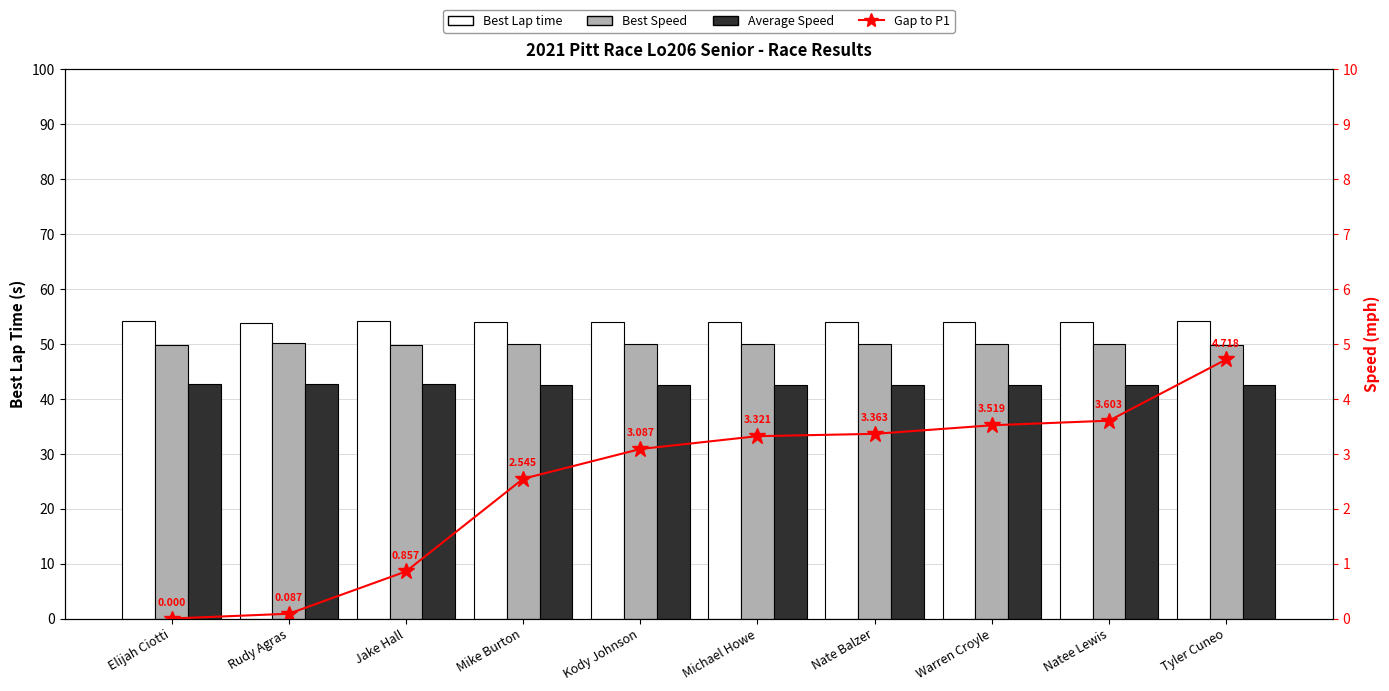

Which has a higher value, Rudy Agras or Warren Croyle?

Warren Croyle